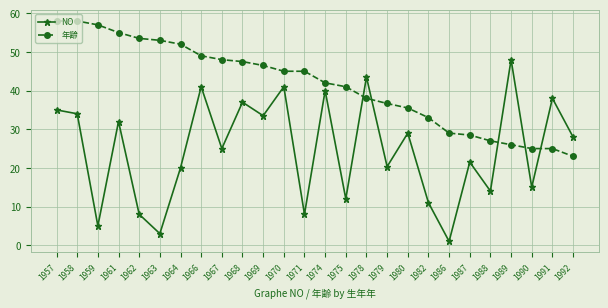

What is the difference between the highest and lowest values at 1971?

37.0